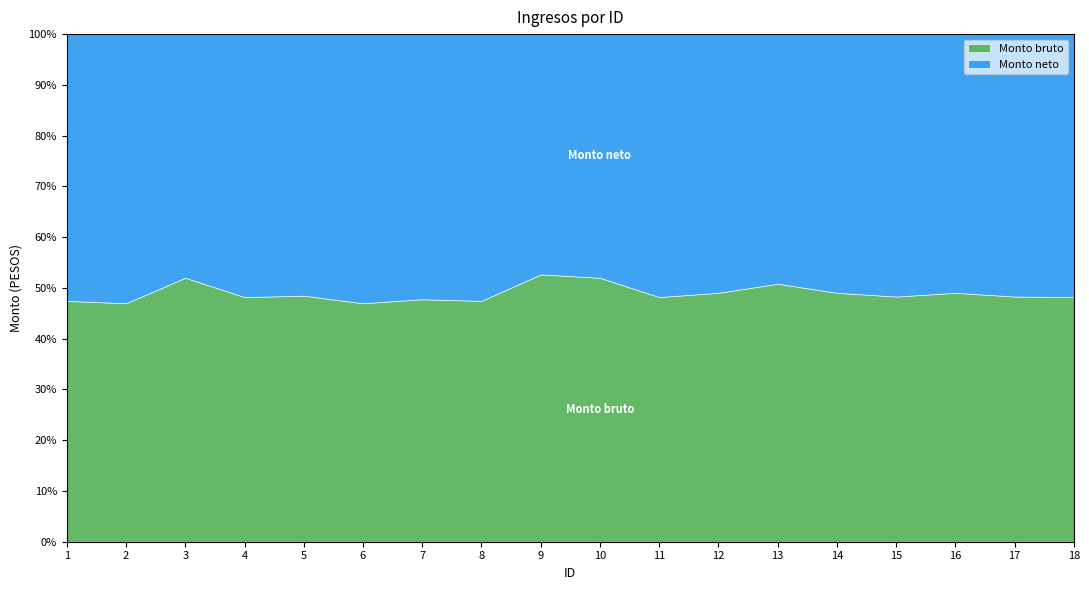

List the labels in order of Monto bruto value, largest first.

5, 4, 7, 1, 8, 9, 2, 6, 10, 3, 13, 12, 14, 16, 15, 17, 11, 18